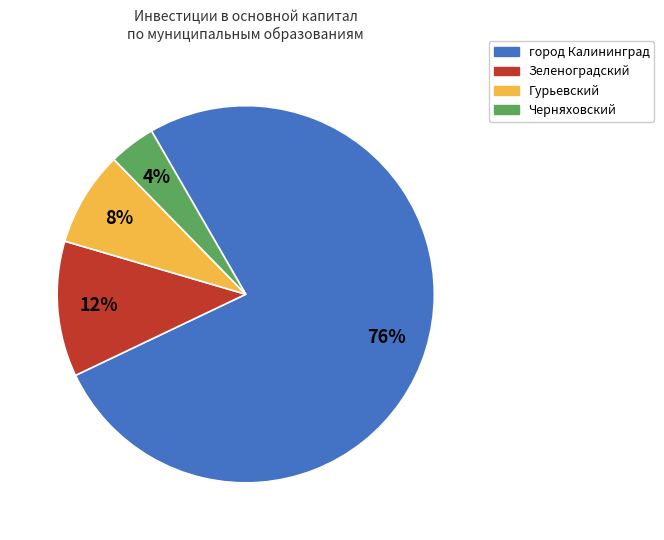

To the nearest percent, what is the difference between the largest and smallest slice percentages?

72%